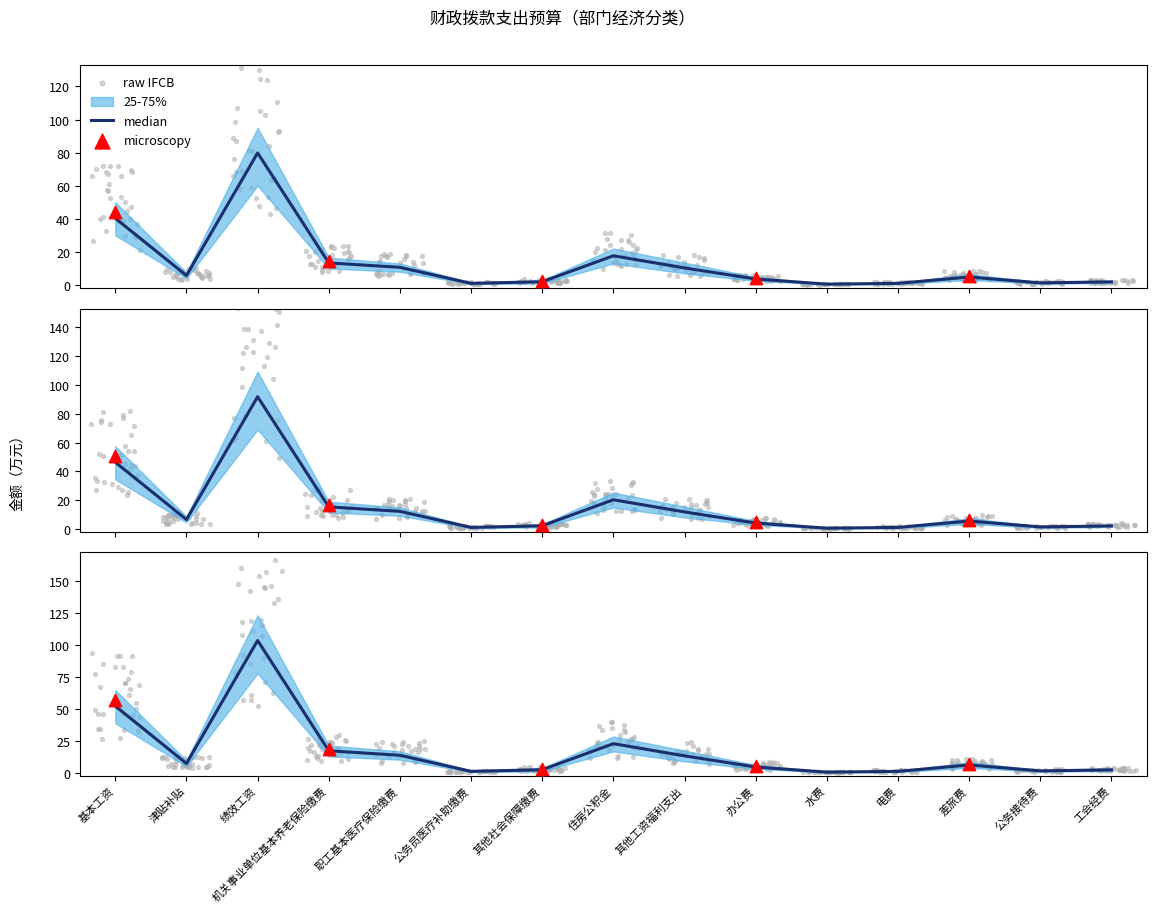

At which category is the sum across all series the highest?

绩效工资